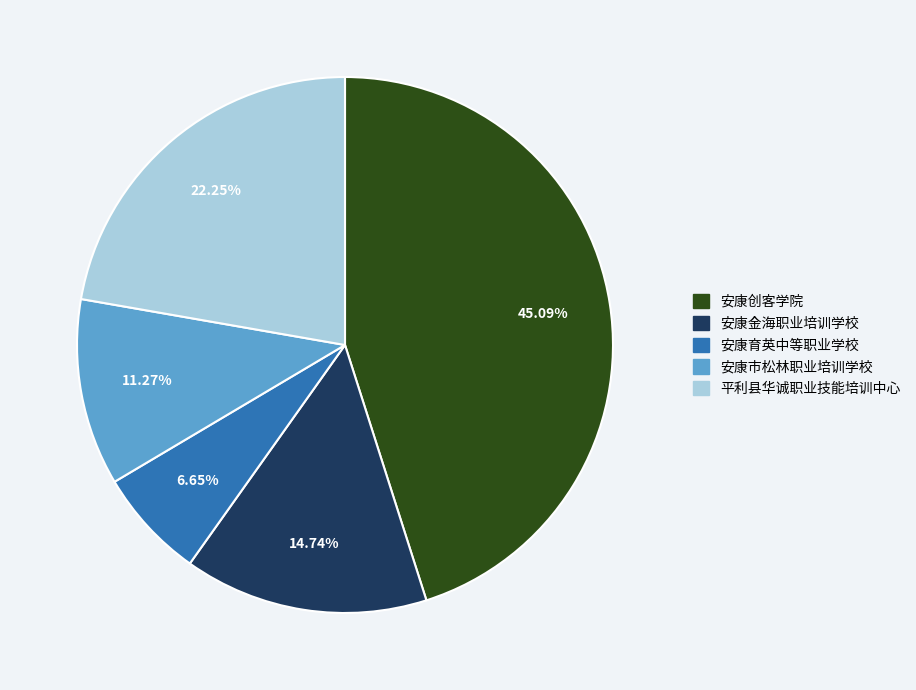

Is 安康育英中等职业学校 the majority of the pie?

No